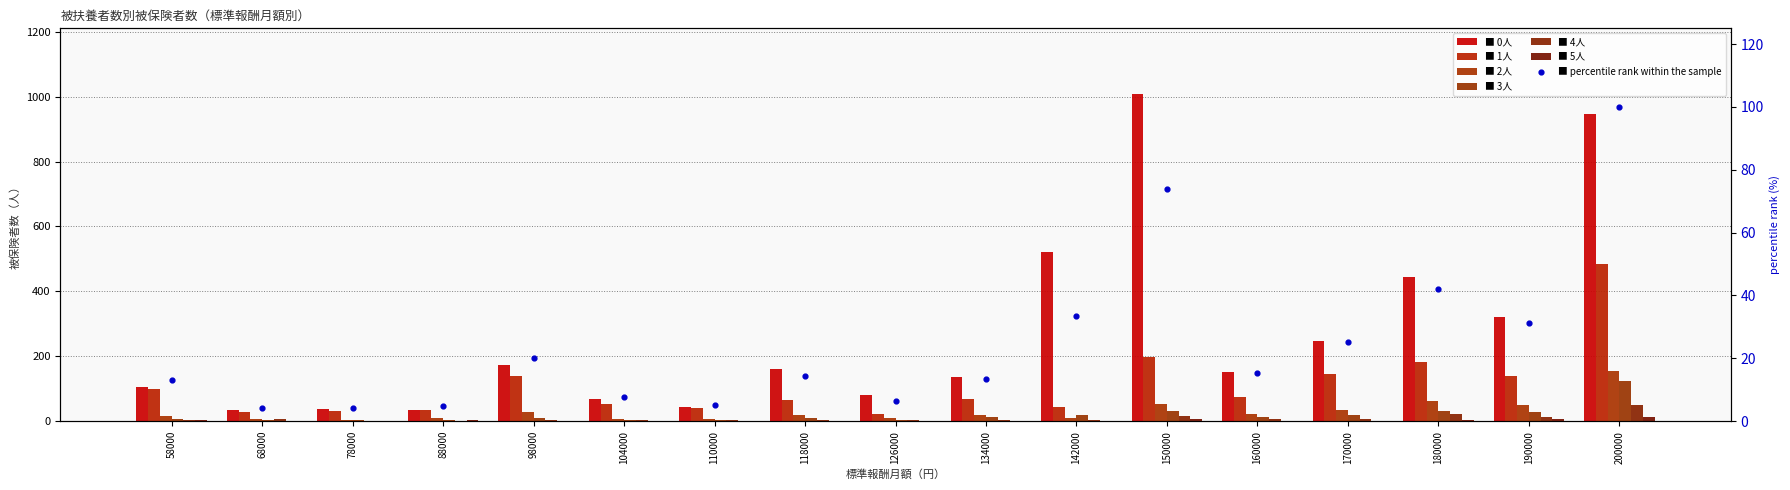

At how many categories does at least one series exceed 476?

3